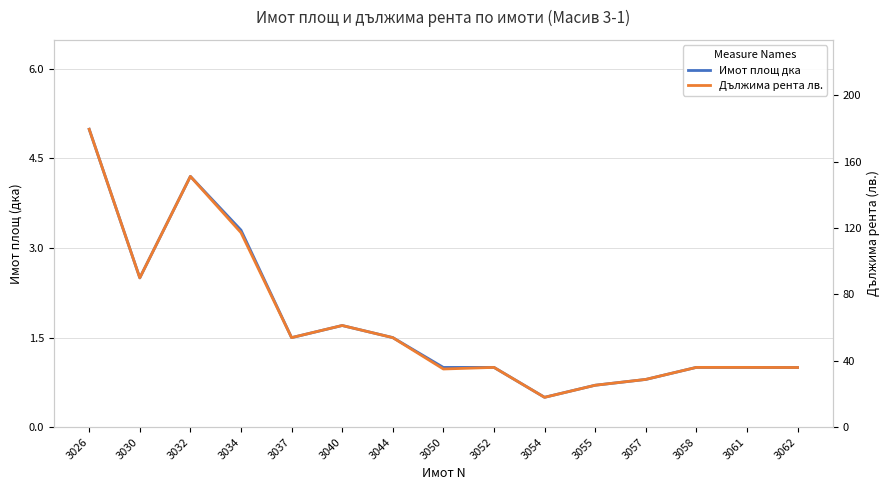

Which category has the lowest value in the Имот площ дка series?

3054